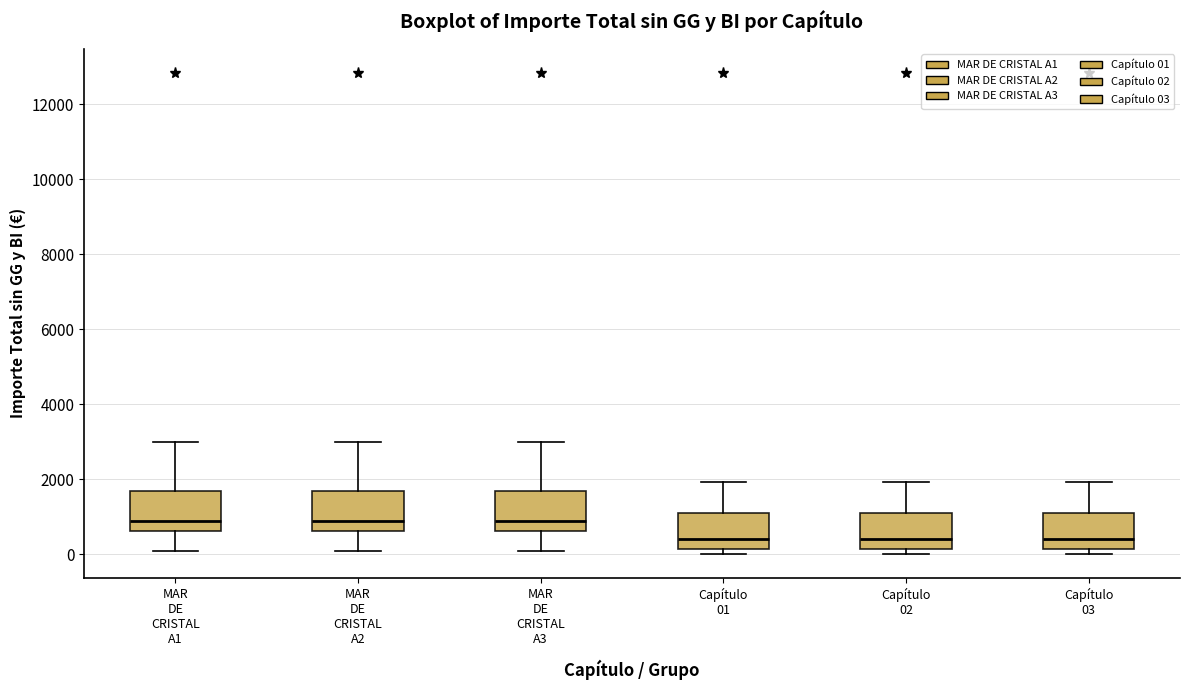

Reading left to right, read every box against the y-axis: the position of its median line, the range the box covers, and the ends of its whiskers. The values are not printed on the chart, so give them approximately, as read against the axis.

MAR DE CRISTAL A1: median 800, box 600 to 1600, whiskers 0 to 3000
MAR DE CRISTAL A2: median 800, box 600 to 1600, whiskers 0 to 3000
MAR DE CRISTAL A3: median 800, box 600 to 1600, whiskers 0 to 3000
Capítulo 01: median 400, box 200 to 1000, whiskers 0 to 2000
Capítulo 02: median 400, box 200 to 1000, whiskers 0 to 2000
Capítulo 03: median 400, box 200 to 1000, whiskers 0 to 2000